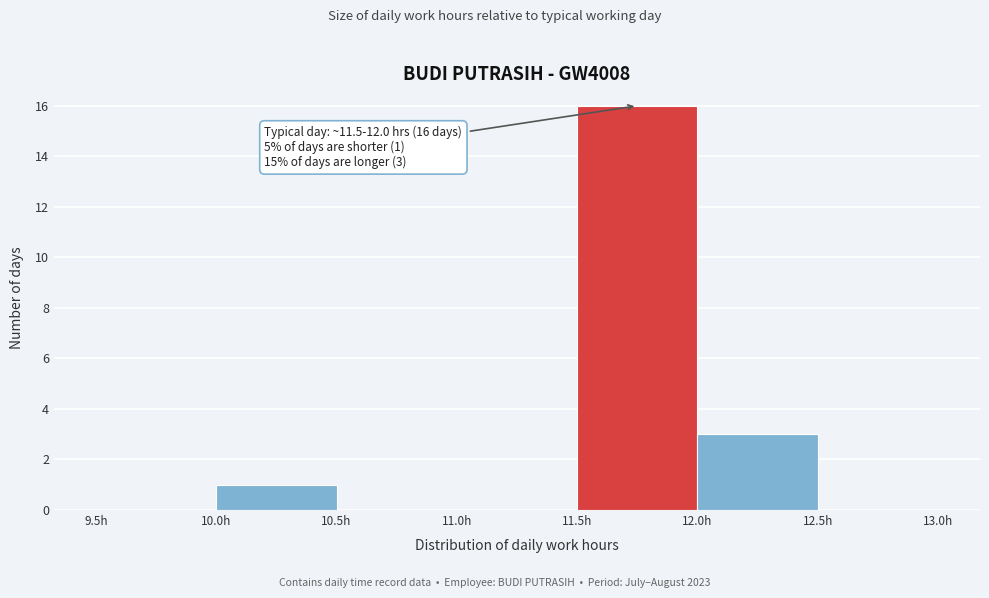

Which range on the x-axis has the tallest bar?

11.5 to 12.0